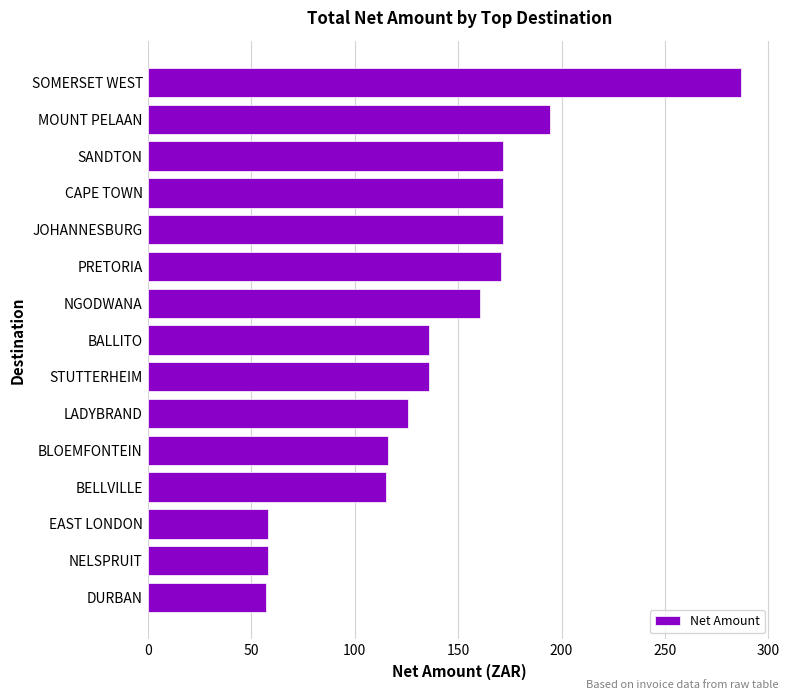

What is the label of the 14th bar from the bottom?

MOUNT PELAAN